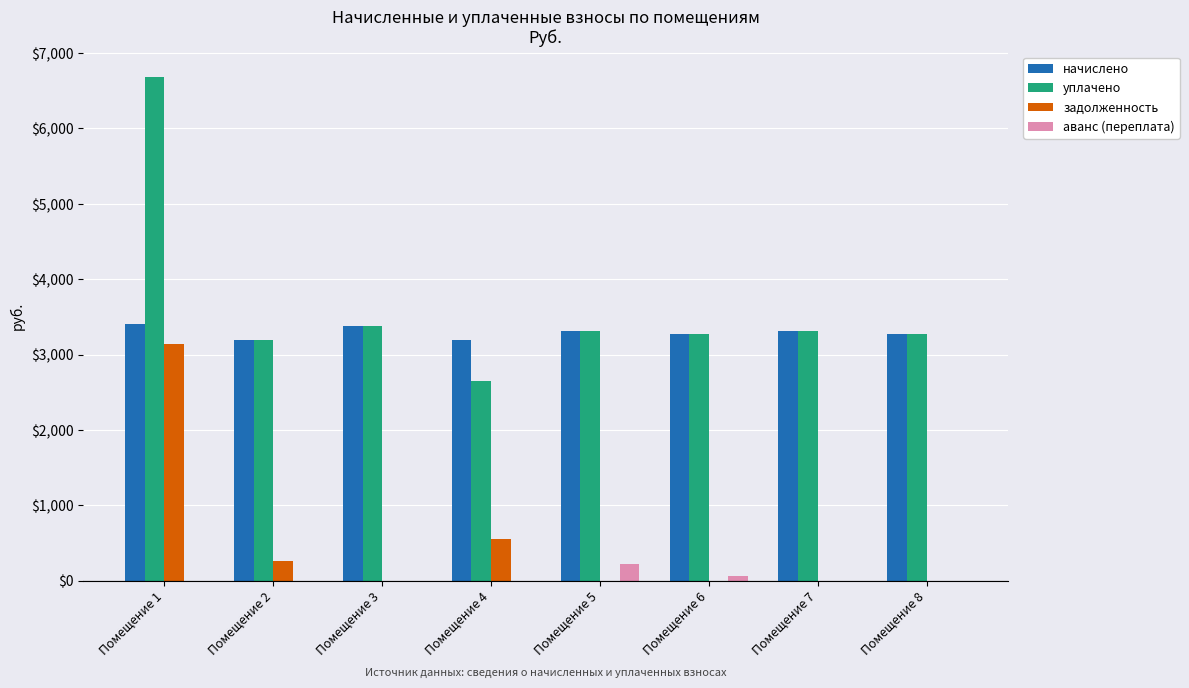

Read the задолженность value at Помещение 3.

1.2